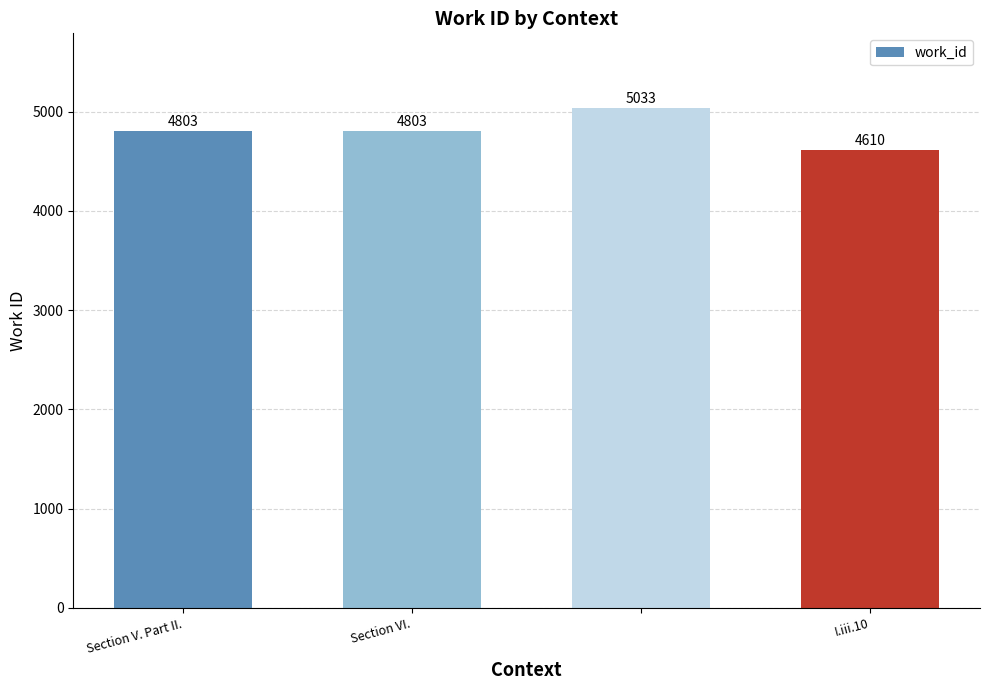

What is the minimum value shown in the chart?

4610